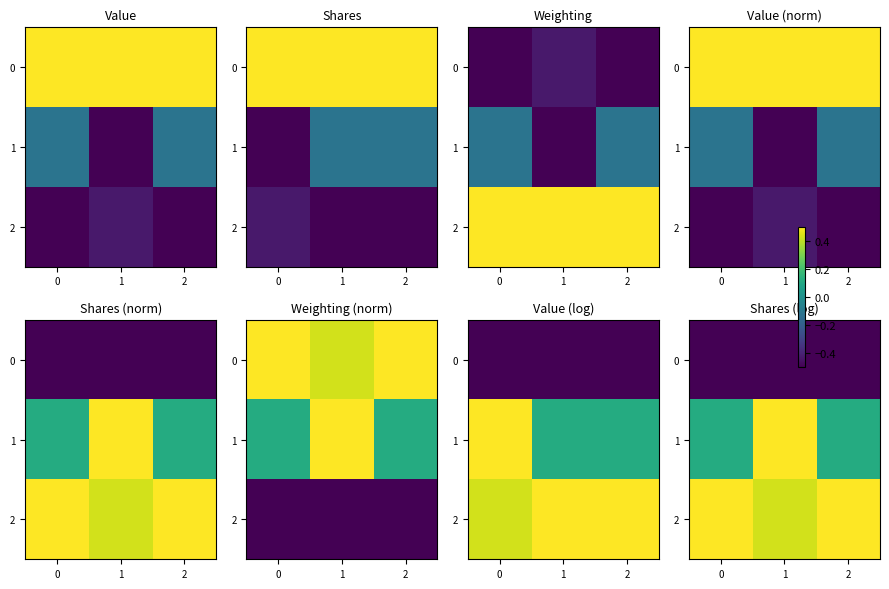

Rank the categories by 0 value from lowest to highest.

0, 1, 2